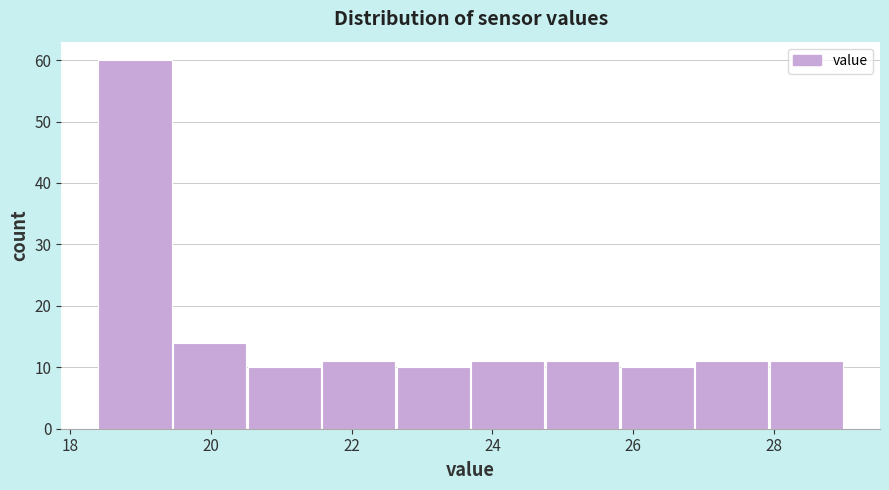

Reading left to right, transcribe this chart: for each bar, give the range it covers on the x-axis and its height. Neither the bar edges nor the heights are printed on the chart, so give them approximately, as read against the axes.

18.40 to 19.46: 60
19.46 to 20.52: 14
20.52 to 21.58: 10
21.58 to 22.64: 11
22.64 to 23.70: 10
23.70 to 24.76: 11
24.76 to 25.82: 11
25.82 to 26.88: 10
26.88 to 27.94: 11
27.94 to 29.00: 11